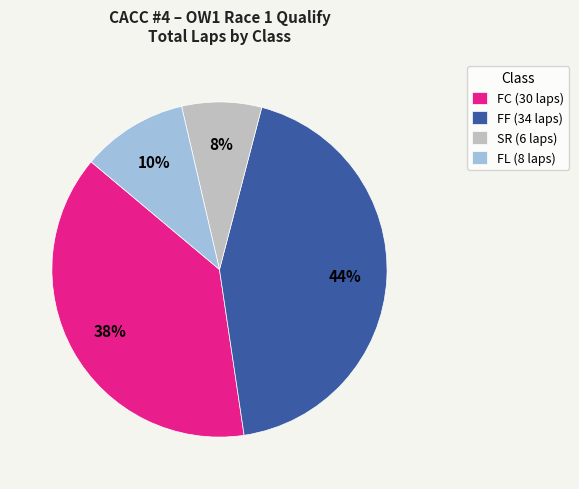

Rank the categories by value from lowest to highest.

SR (6 laps), FL (8 laps), FC (30 laps), FF (34 laps)